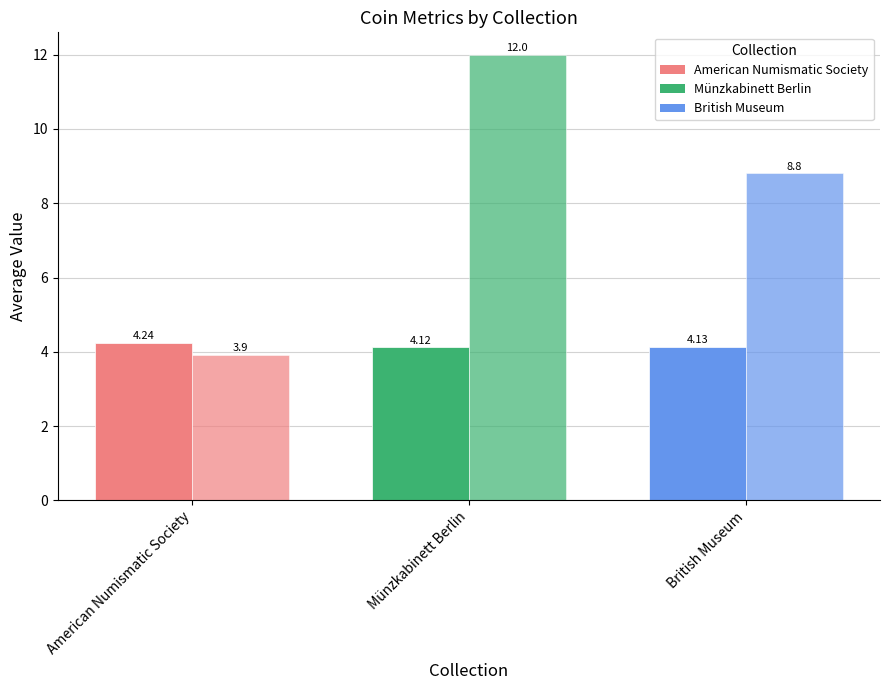

How many categories are shown in the chart?

3